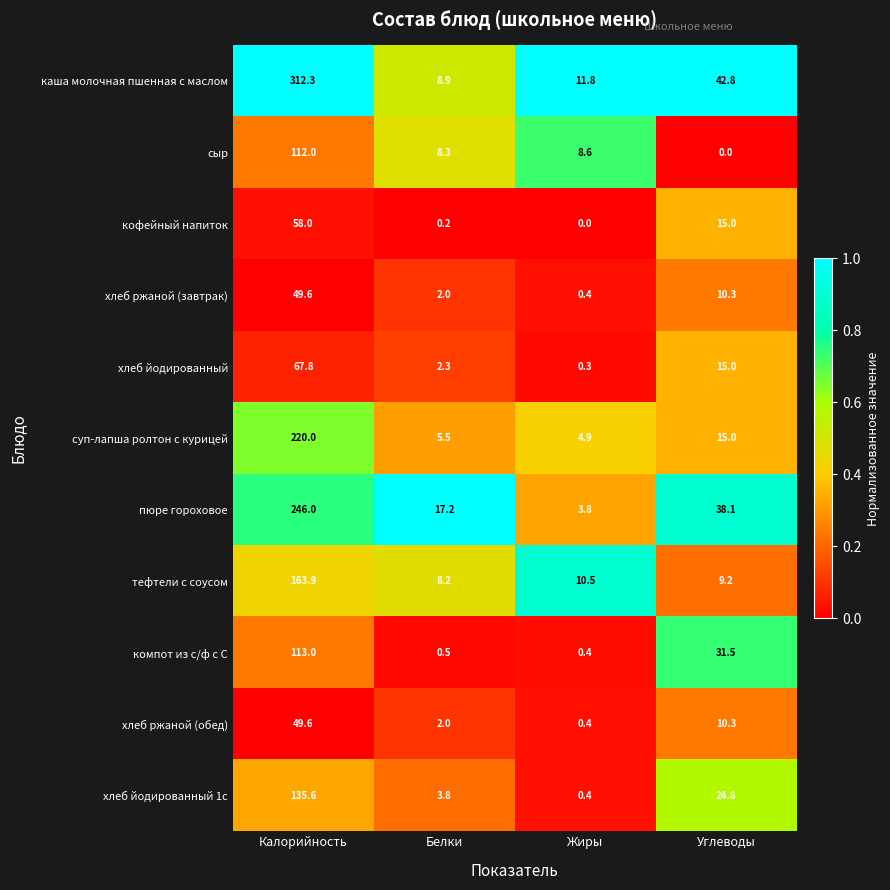

What is the average value of the компот из с/ф с С series?

36.4